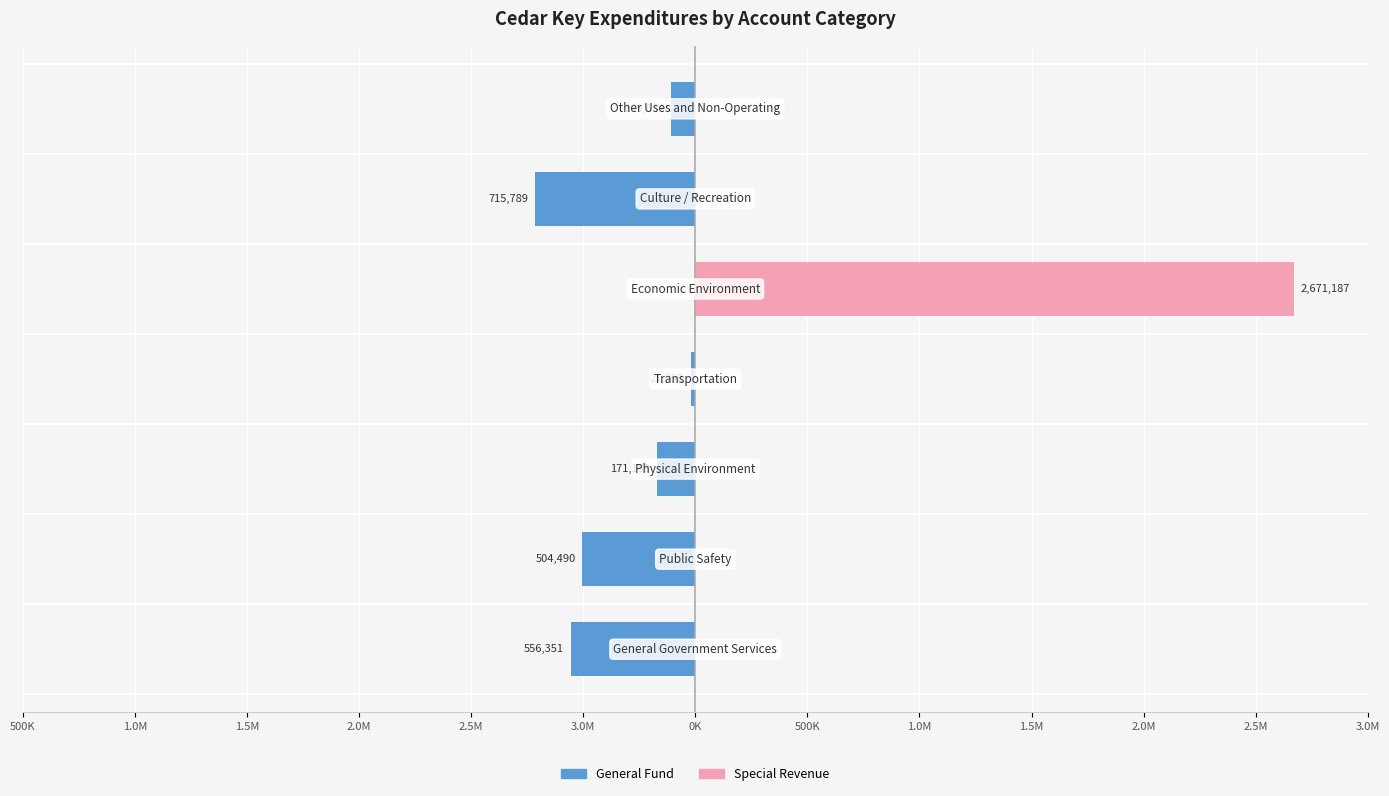

List the series in order of their overall mean, highest first.

Special Revenue, General Fund